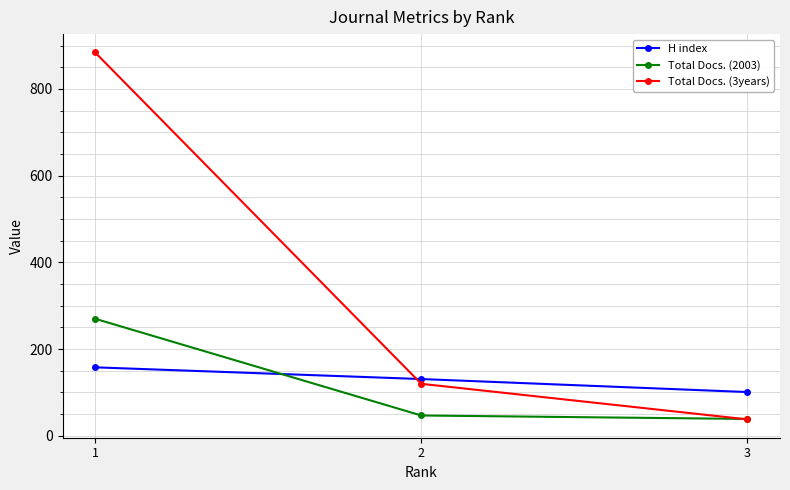

The value of H index at 1 is 158. True or false?

True